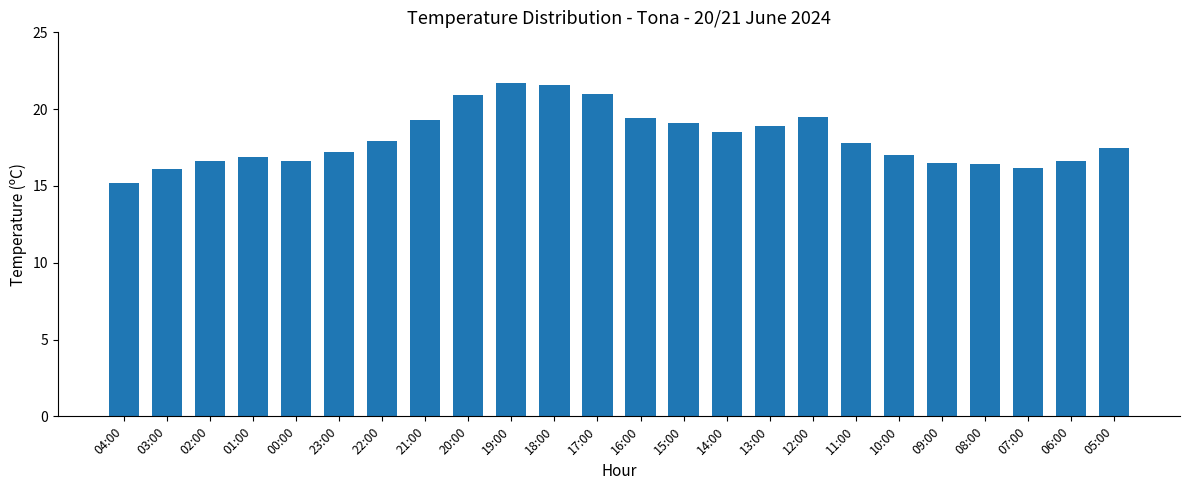

Count the number of data series in this chart.

1